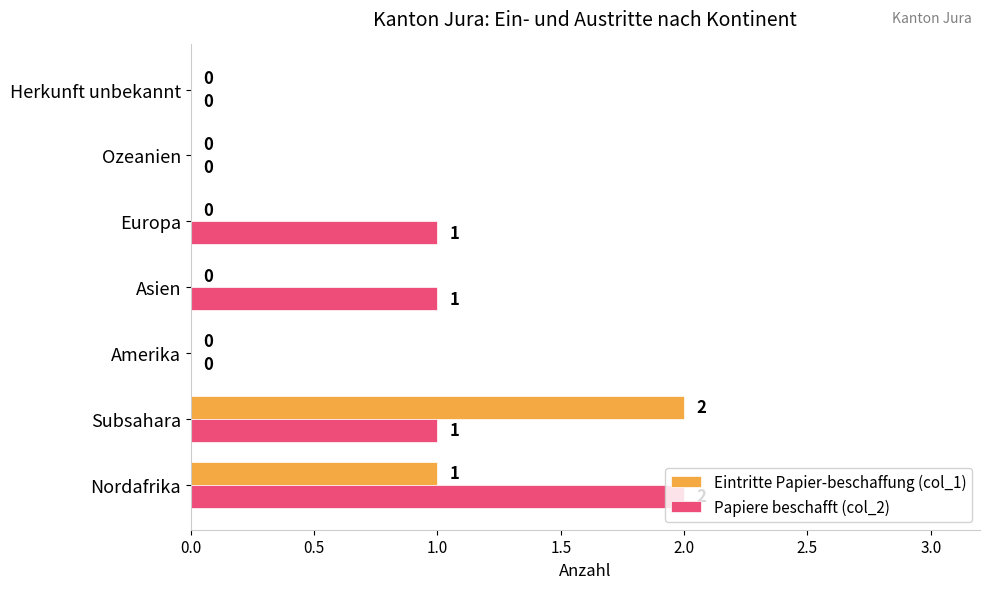

What is the greatest value displayed?

2